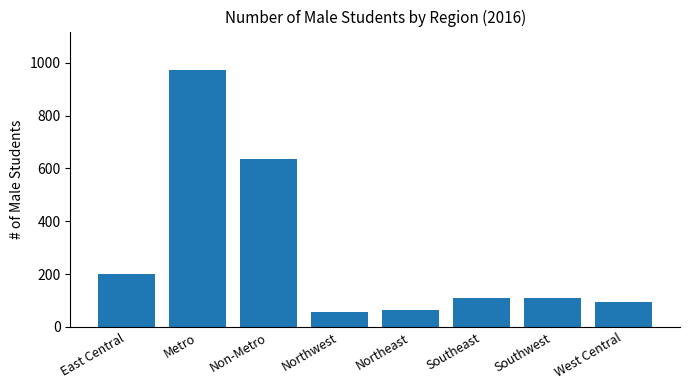

Is it true that the value at Southeast is 144?

False